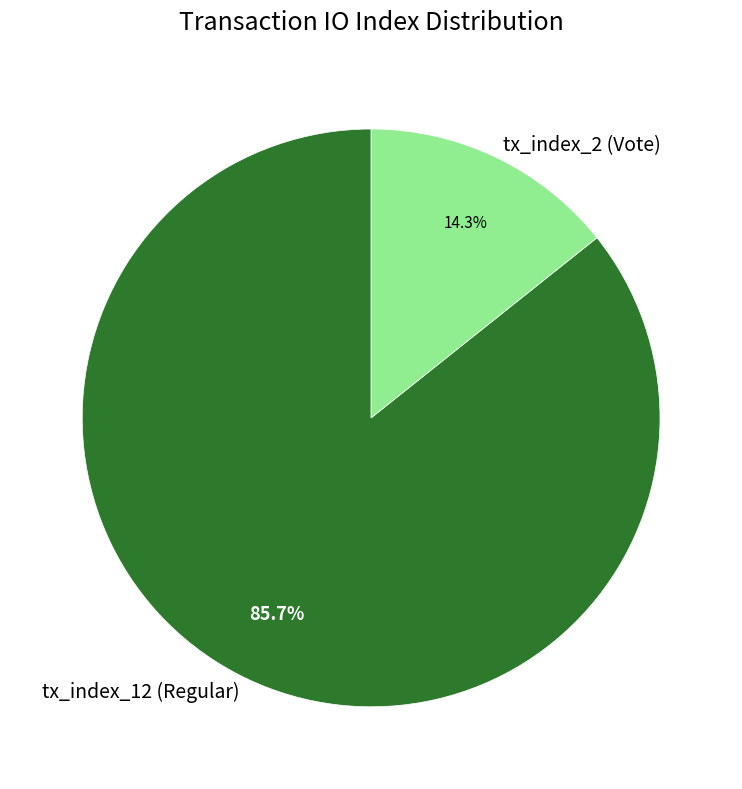

Between tx_index_2 (Vote) and tx_index_12 (Regular), which is larger?

tx_index_12 (Regular)